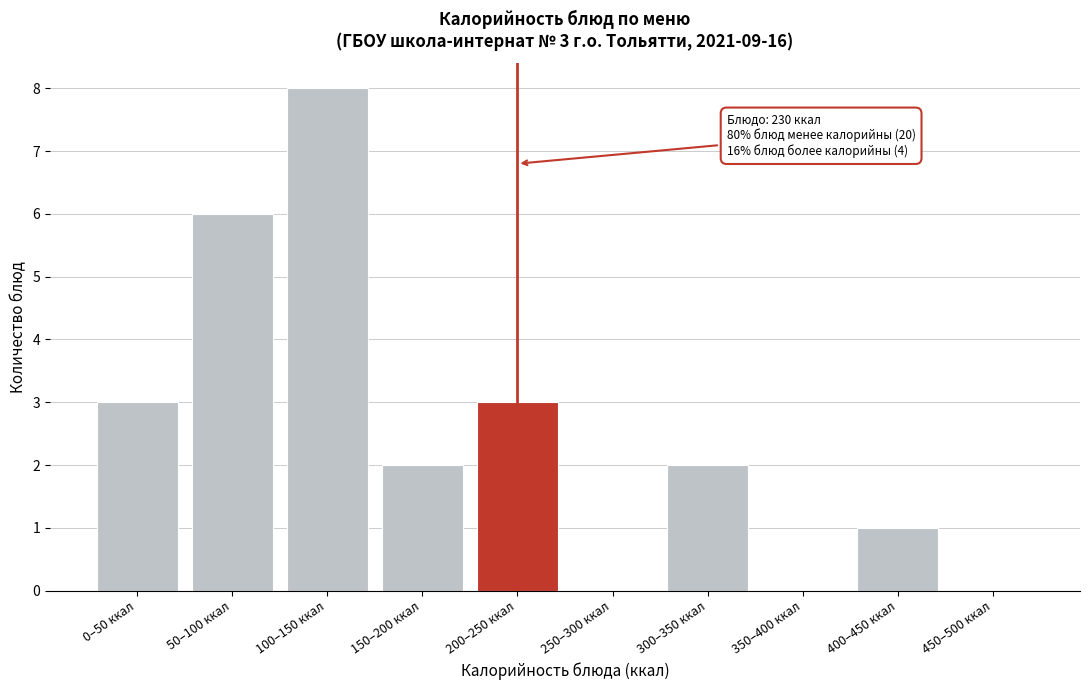

Reading right to left, list all the values displayed in this chart.

450–500 ккал=0	400–450 ккал=1	350–400 ккал=0	300–350 ккал=2	250–300 ккал=0	200–250 ккал=3	150–200 ккал=2	100–150 ккал=8	50–100 ккал=6	0–50 ккал=3